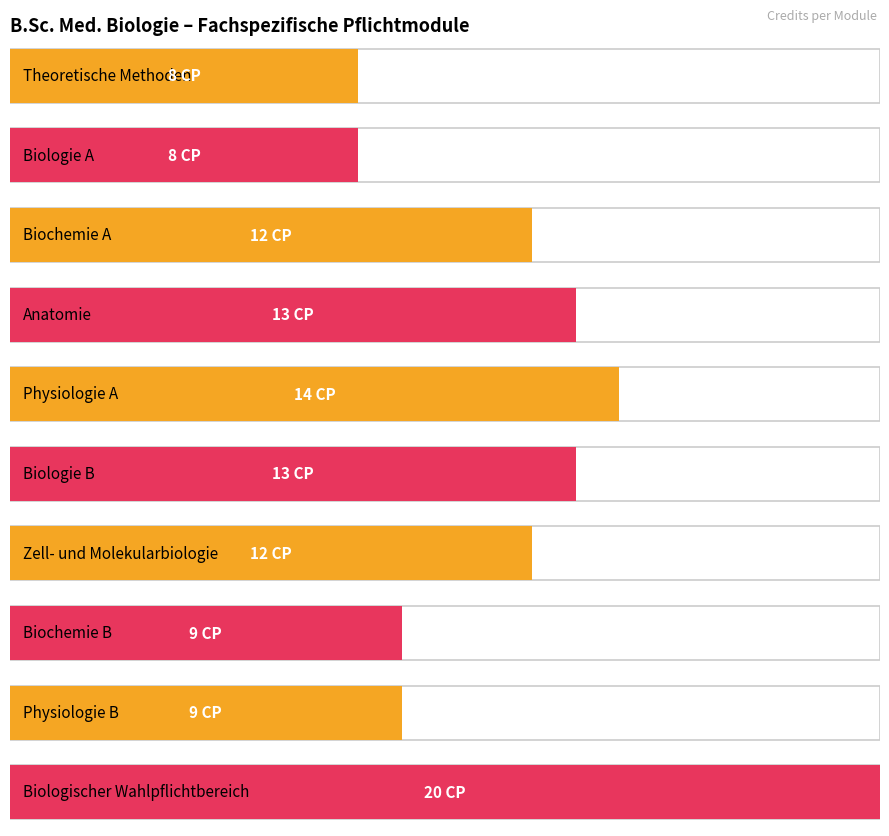

The value at Biochemie B is 6. True or false?

False